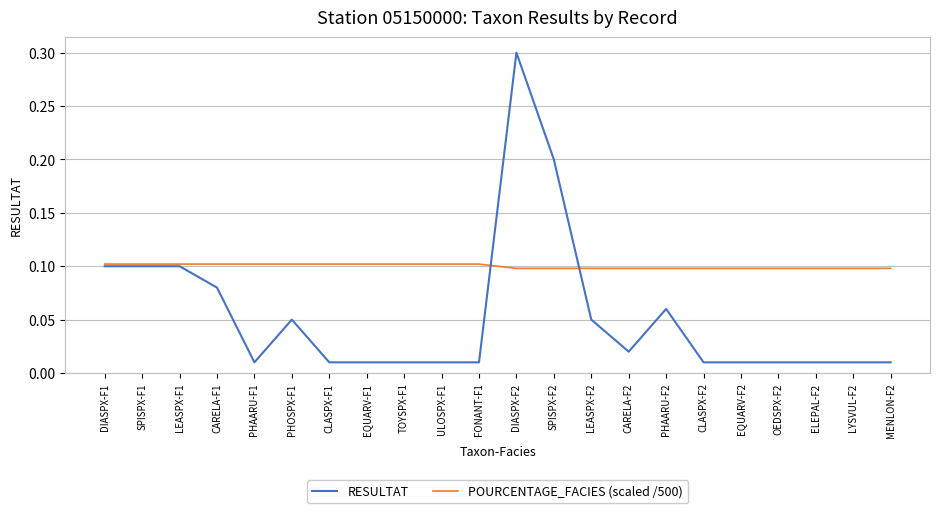

Which category has the highest value across all series?

DIASPX-F2